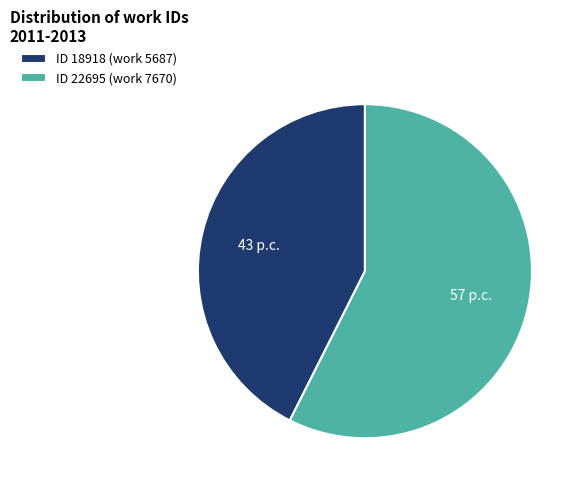

How many slices are in this pie chart?

2